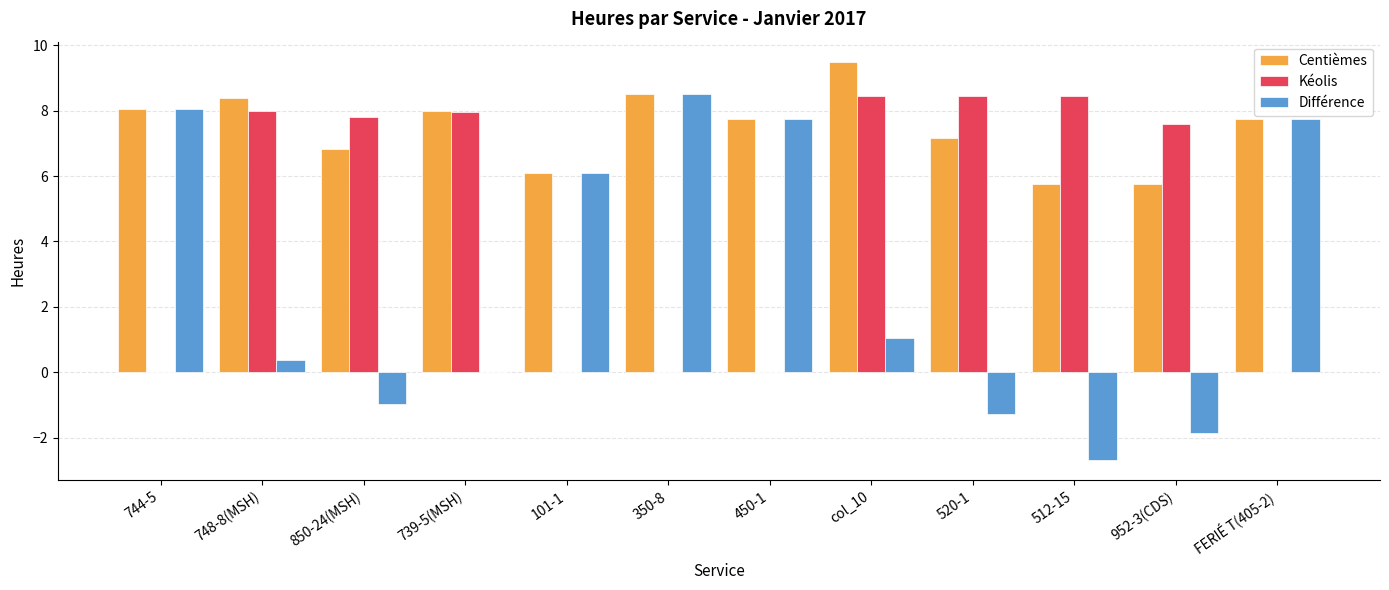

Is it true that Centièmes equals 2.3 at 739-5(MSH)?

False